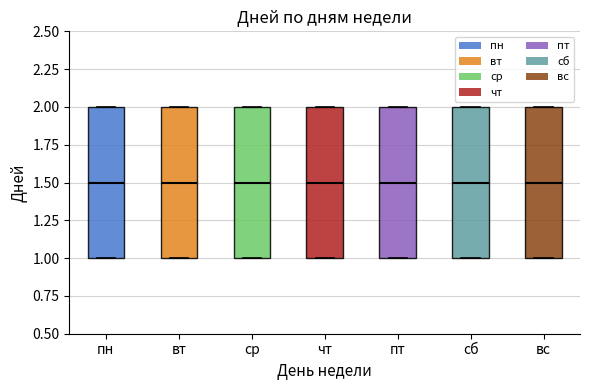

Reading left to right, transcribe this box plot: for each box, give where its median line is, the range the box spans, and where its two whiskers end, as read against the y-axis. The values are not printed on the chart, so give them approximately, as read against the axis.

пн: median 1.5, box 1.0 to 2.0, whiskers 1.0 to 2.0
вт: median 1.5, box 1.0 to 2.0, whiskers 1.0 to 2.0
ср: median 1.5, box 1.0 to 2.0, whiskers 1.0 to 2.0
чт: median 1.5, box 1.0 to 2.0, whiskers 1.0 to 2.0
пт: median 1.5, box 1.0 to 2.0, whiskers 1.0 to 2.0
сб: median 1.5, box 1.0 to 2.0, whiskers 1.0 to 2.0
вс: median 1.5, box 1.0 to 2.0, whiskers 1.0 to 2.0